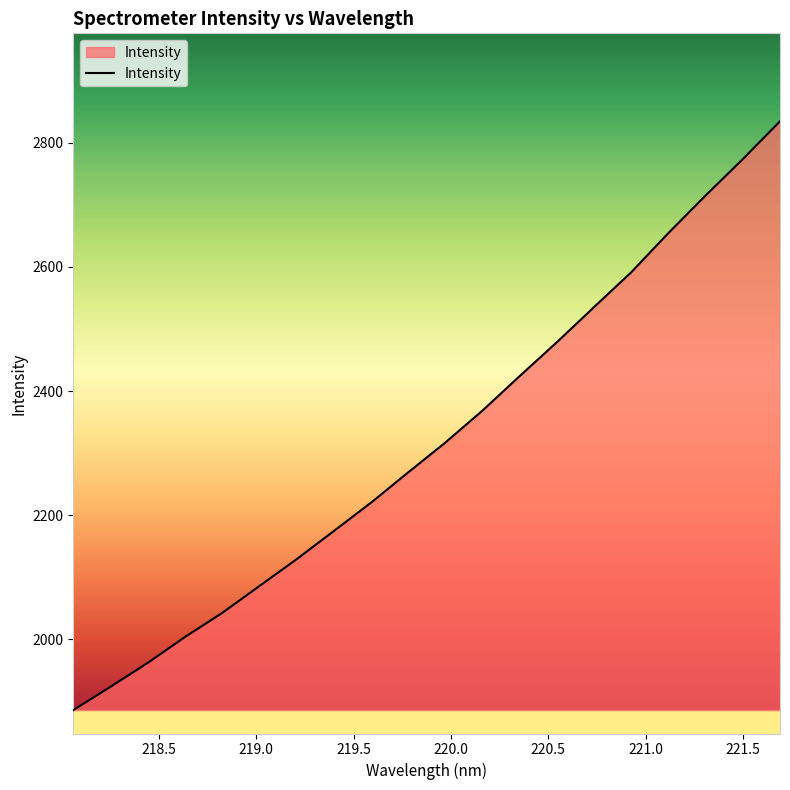

What is the difference between the maximum and minimum values?

949.1